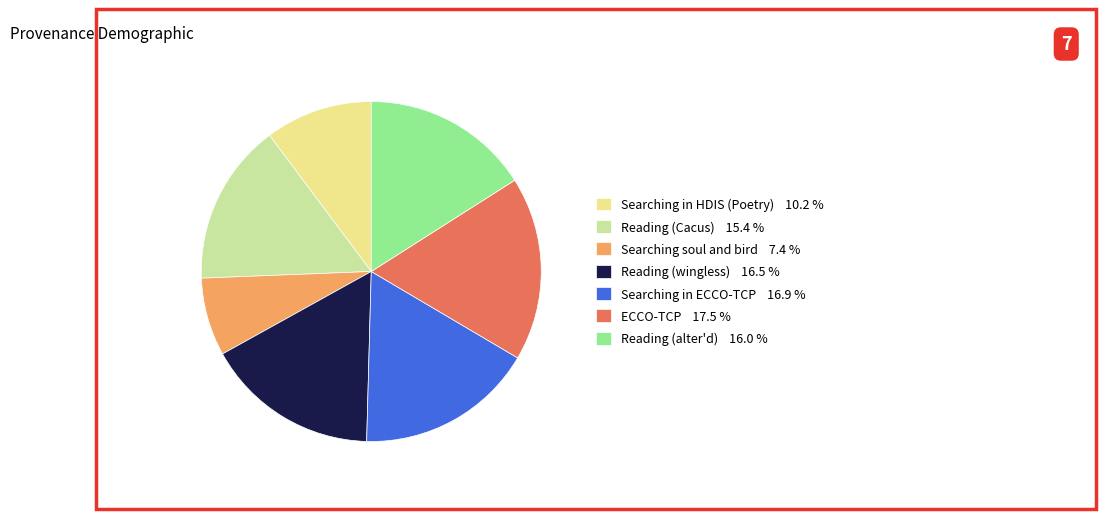

Do Searching in ECCO-TCP and Reading (alter'd) together represent more than half of the pie?

No